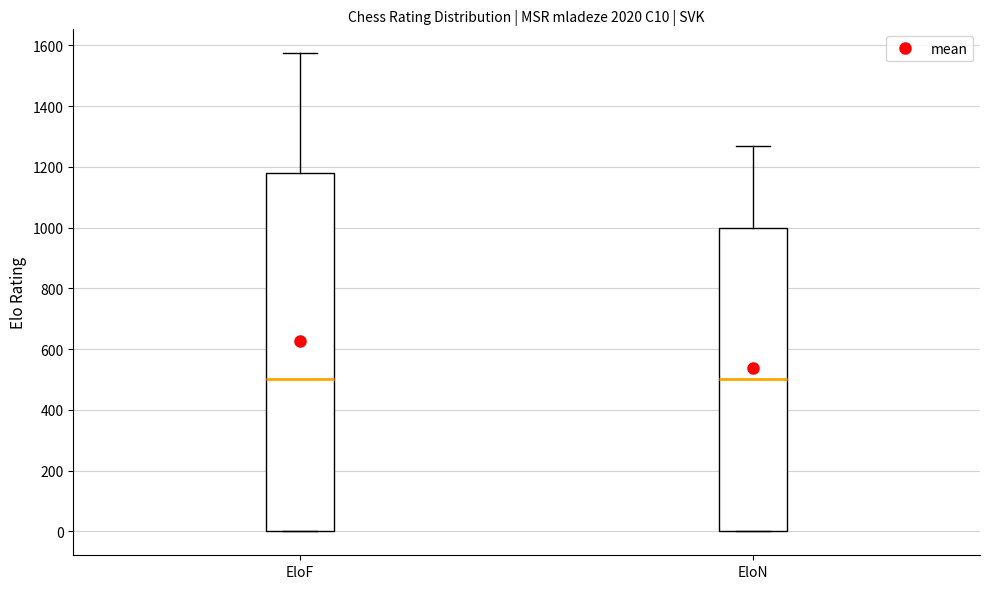

Where is the upper edge of the box for EloN on the y-axis? The values are not printed on the chart, so give them approximately, as read against the axis.

1000